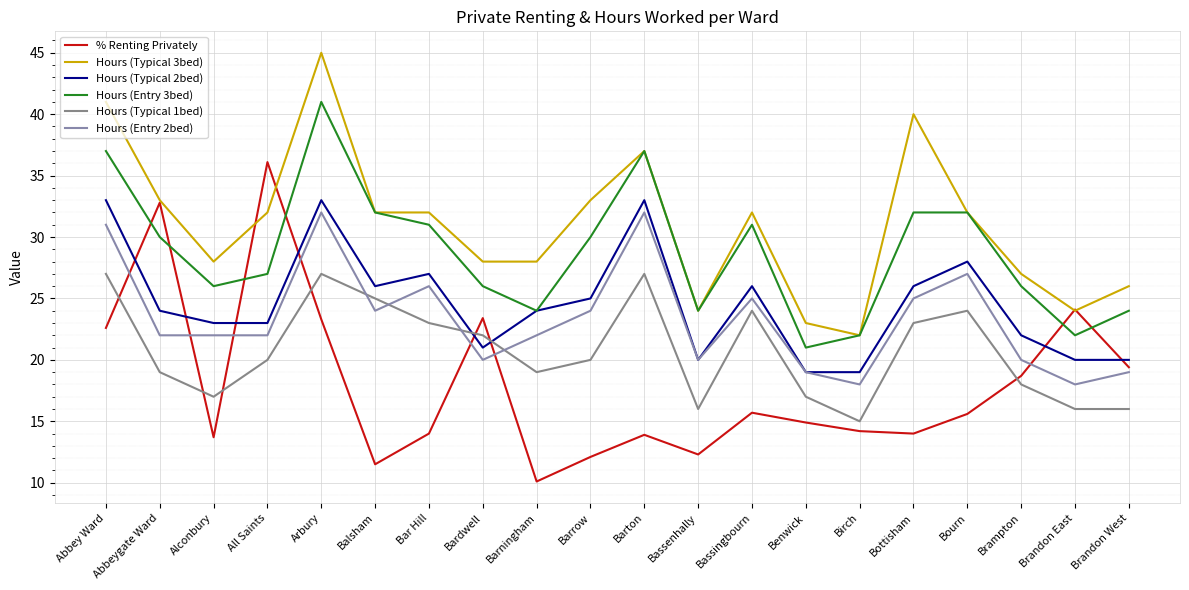

True or false: Hours (Typical 3bed) and Hours (Typical 1bed) cross at least once.

False